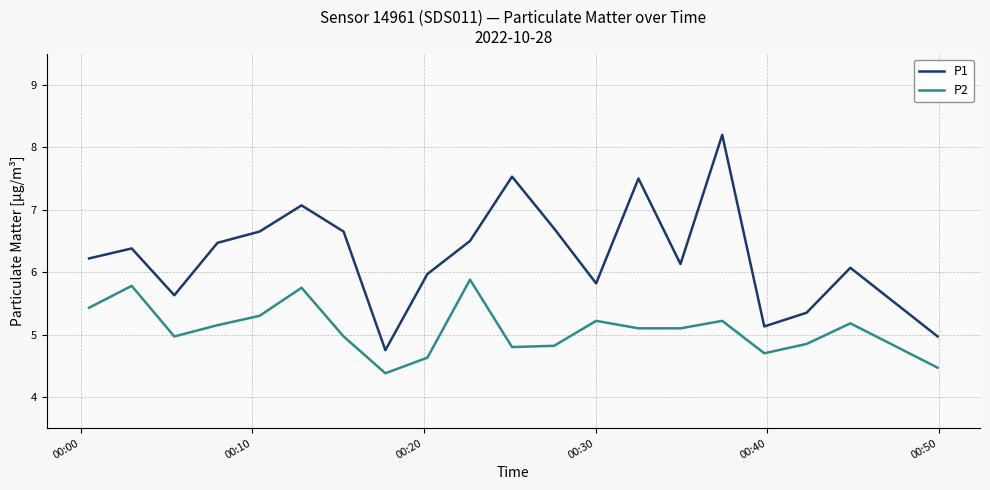

True or false: P1 and P2 intersect in this chart.

False